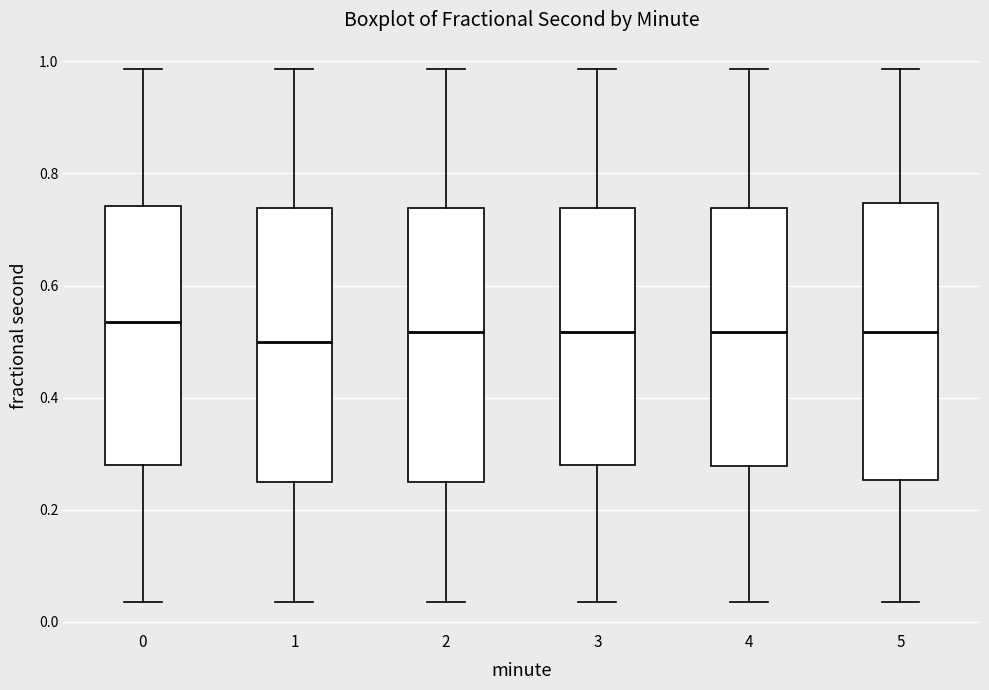

Reading left to right, read every box against the y-axis: the position of its median line, the range the box covers, and the ends of its whiskers. The values are not printed on the chart, so give them approximately, as read against the axis.

0: median 0.54, box 0.28 to 0.74, whiskers 0.04 to 0.98
1: median 0.50, box 0.24 to 0.74, whiskers 0.04 to 0.98
2: median 0.52, box 0.24 to 0.74, whiskers 0.04 to 0.98
3: median 0.52, box 0.28 to 0.74, whiskers 0.04 to 0.98
4: median 0.52, box 0.28 to 0.74, whiskers 0.04 to 0.98
5: median 0.52, box 0.26 to 0.74, whiskers 0.04 to 0.98